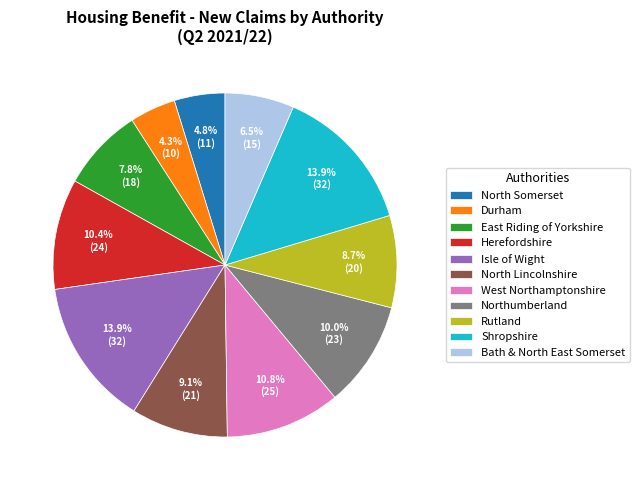

Is there any slice that represents more than half of the pie?

No